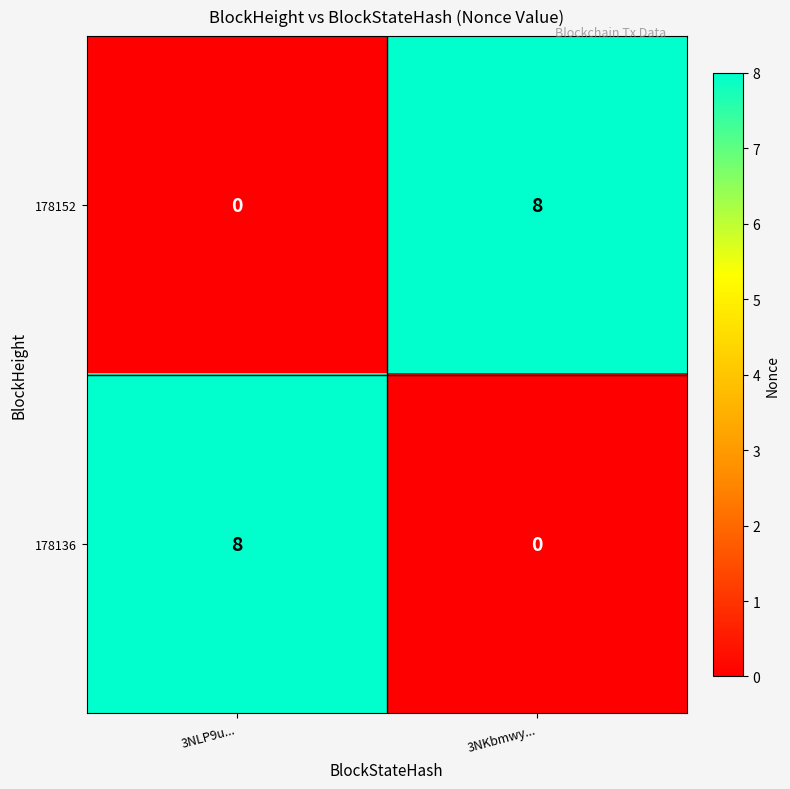

What is the difference between the maximum and minimum values in the 178152 series?

8